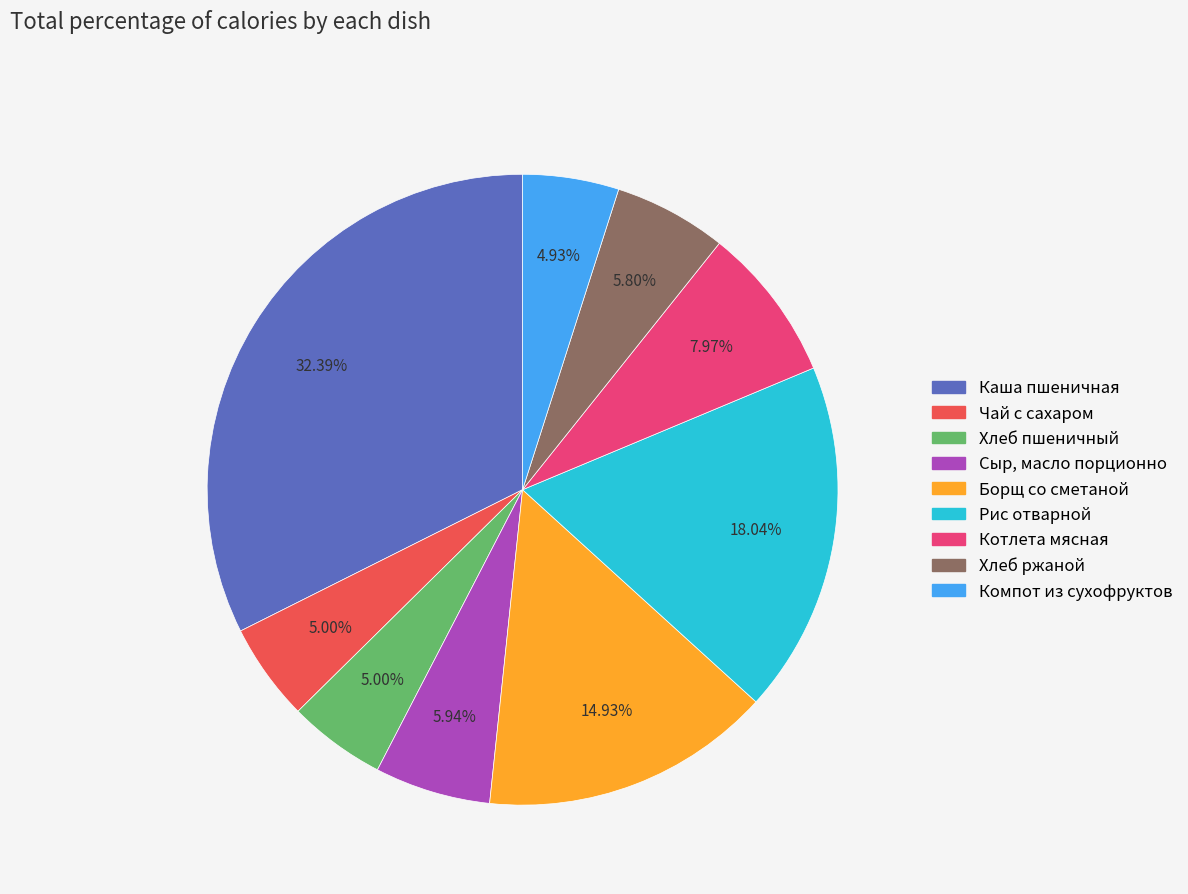

Which category has the biggest portion of the pie?

Каша пшеничная